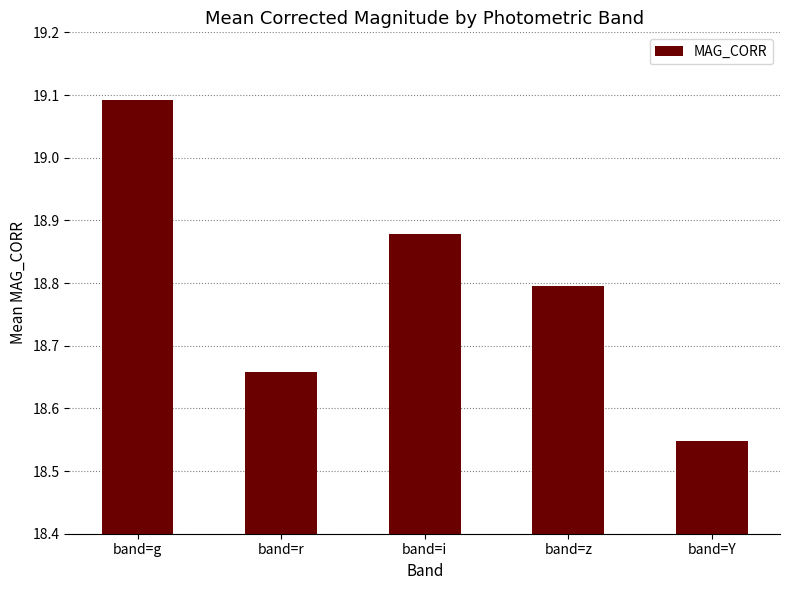

True or false: the data shows 27.1 at band=r.

False